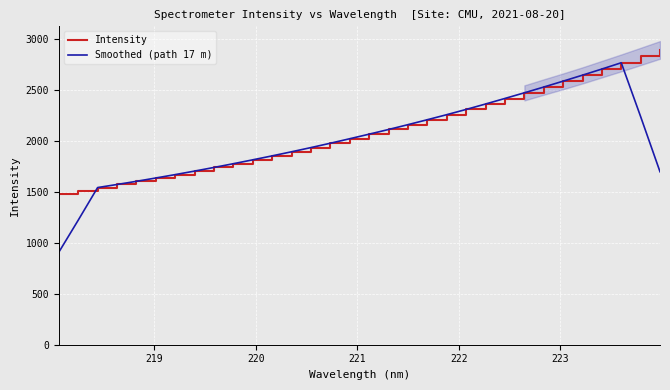

What is the minimum value for Intensity?

1485.8